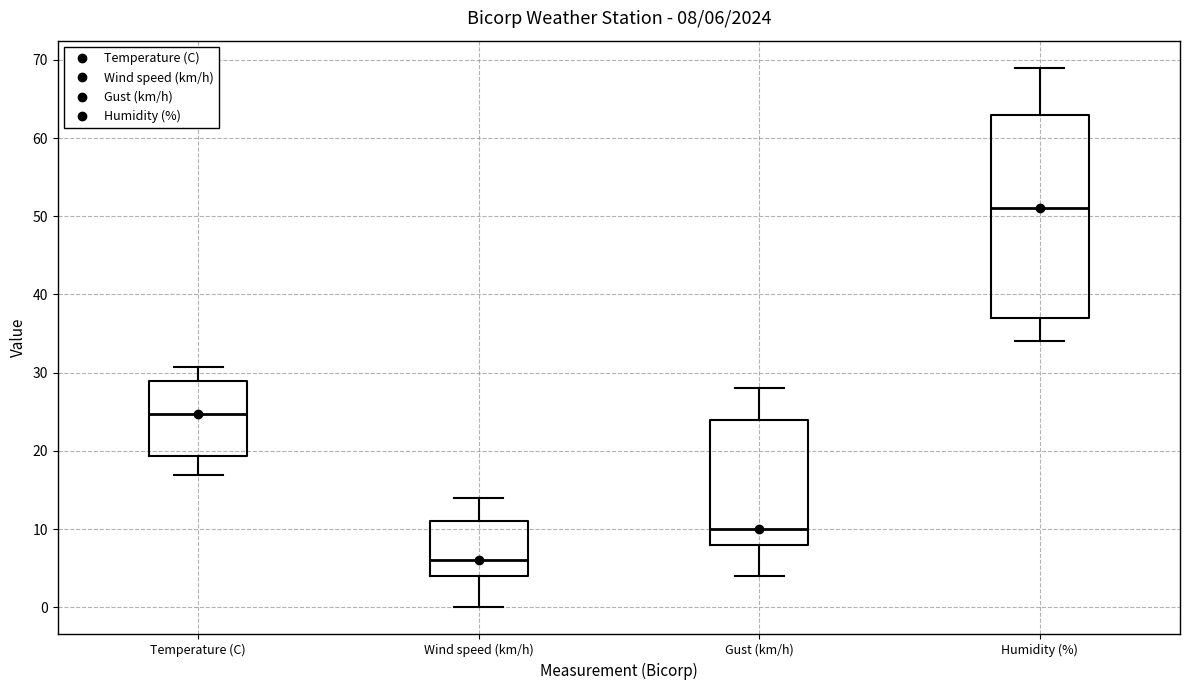

Which box is the tallest, from its lower edge to its upper edge?

Humidity (%)